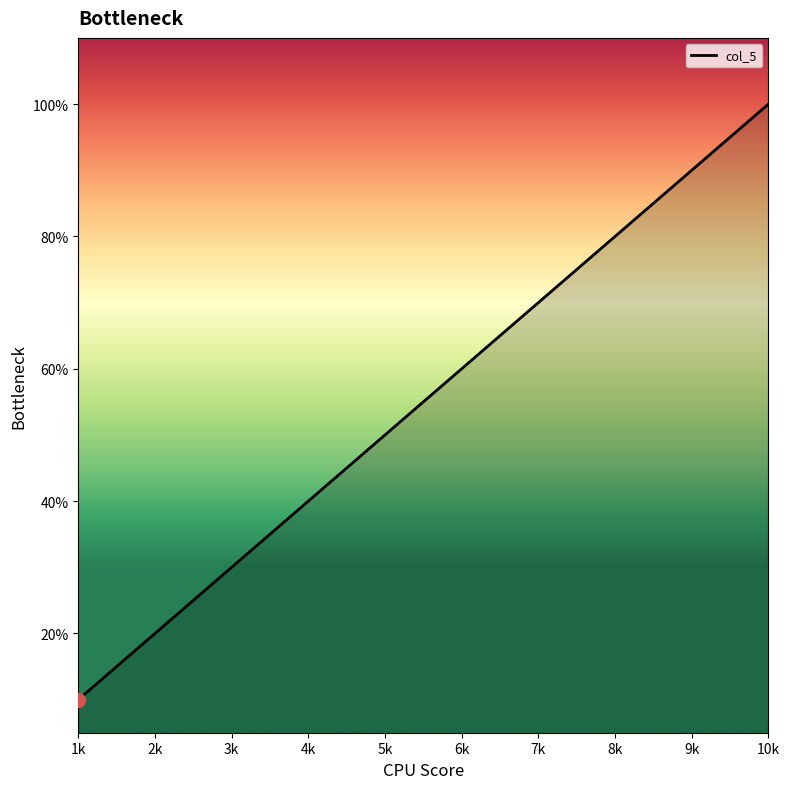

Does the chart display data point markers on the line(s)?

No